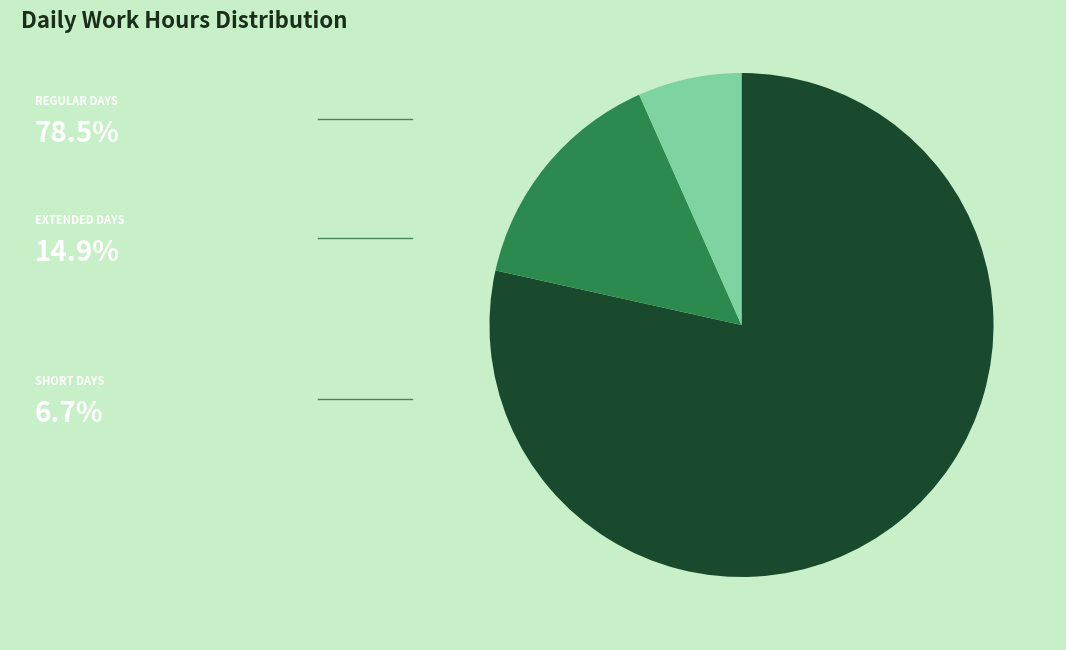

Is there any slice that represents more than half of the pie?

Yes